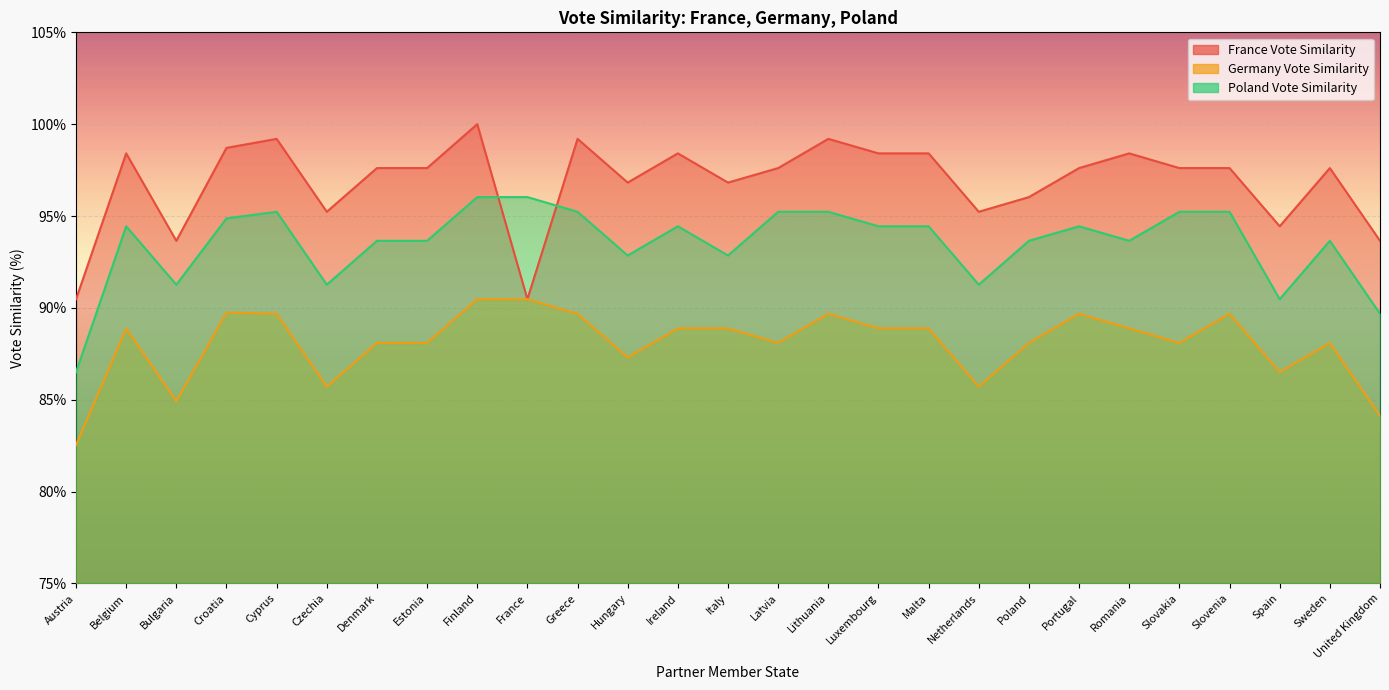

How many interior local peaks does the Germany Vote Similarity series have?

6